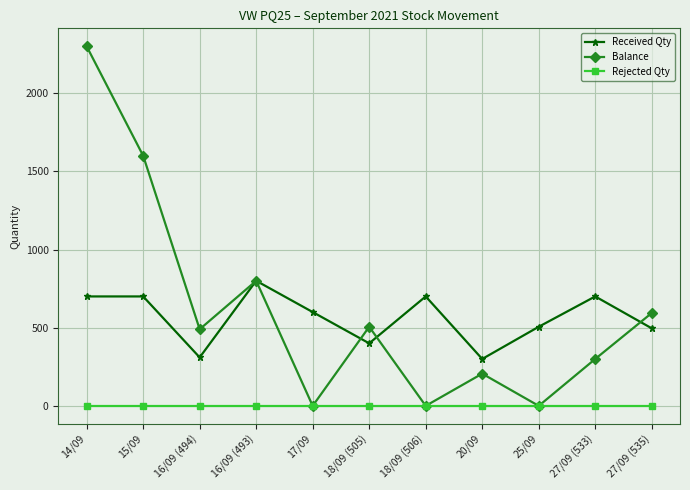

What is the total value across all series at 18/09 (505)?

906